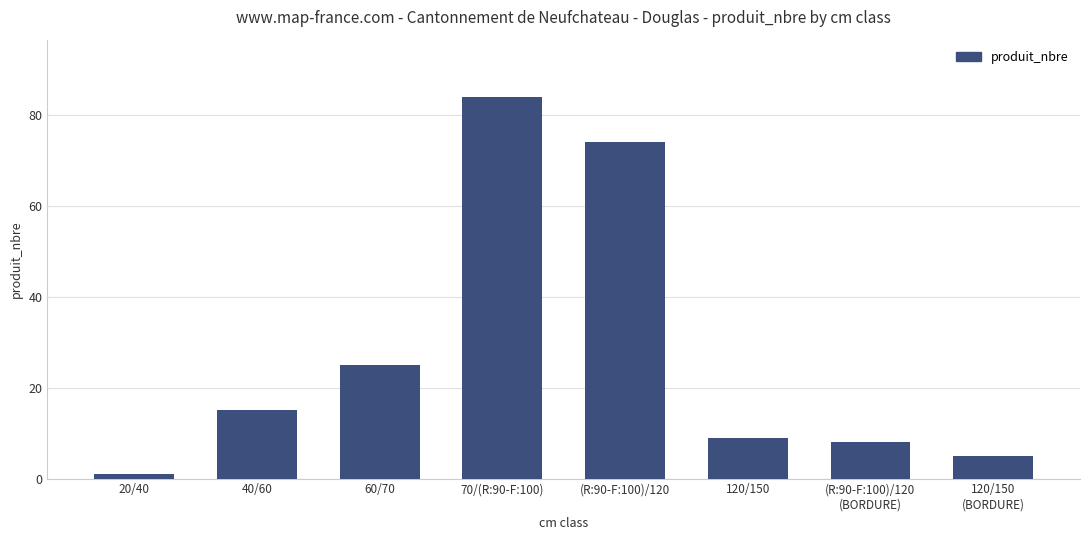

Reading left to right, list all the values displayed in this chart.

20/40=1	40/60=15	60/70=25	70/(R:90-F:100)=84	(R:90-F:100)/120=74	120/150=9	(R:90-F:100)/120
(BORDURE)=8	120/150
(BORDURE)=5